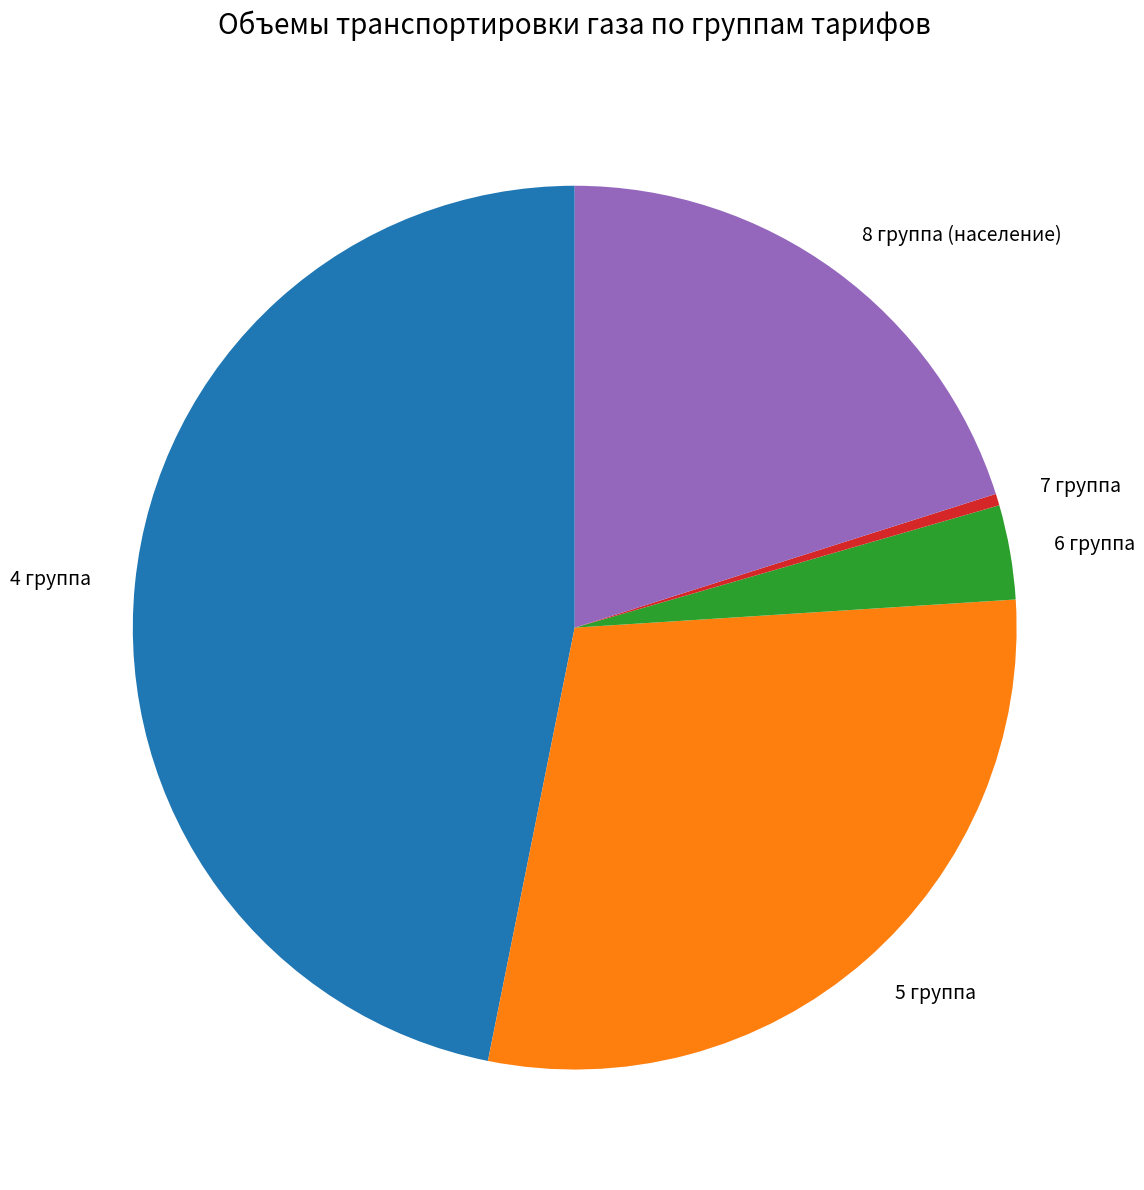

What is the largest slice in the pie chart?

4 группа